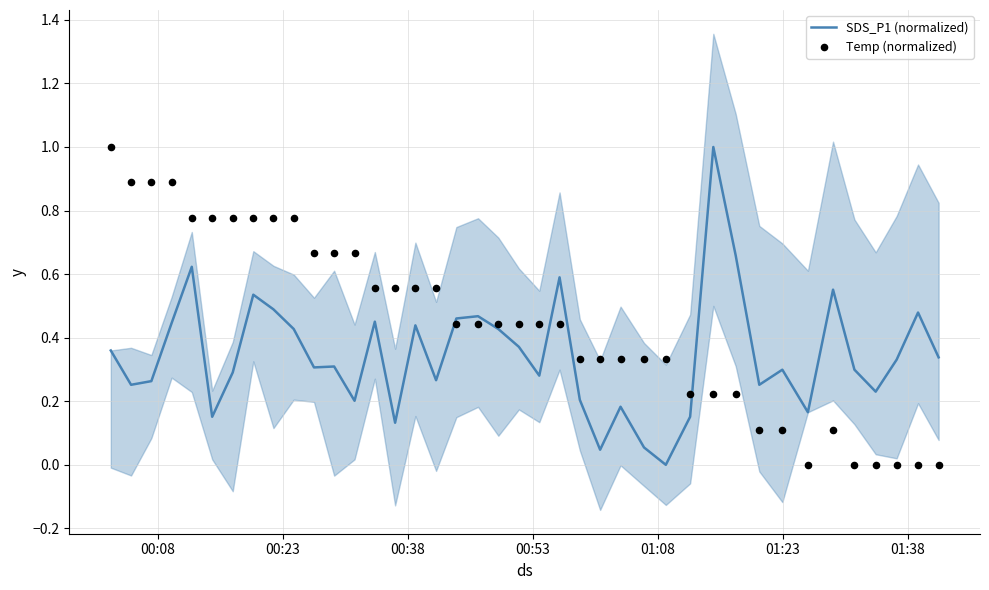

Which series has the largest total across all categories?

Temp (normalized)